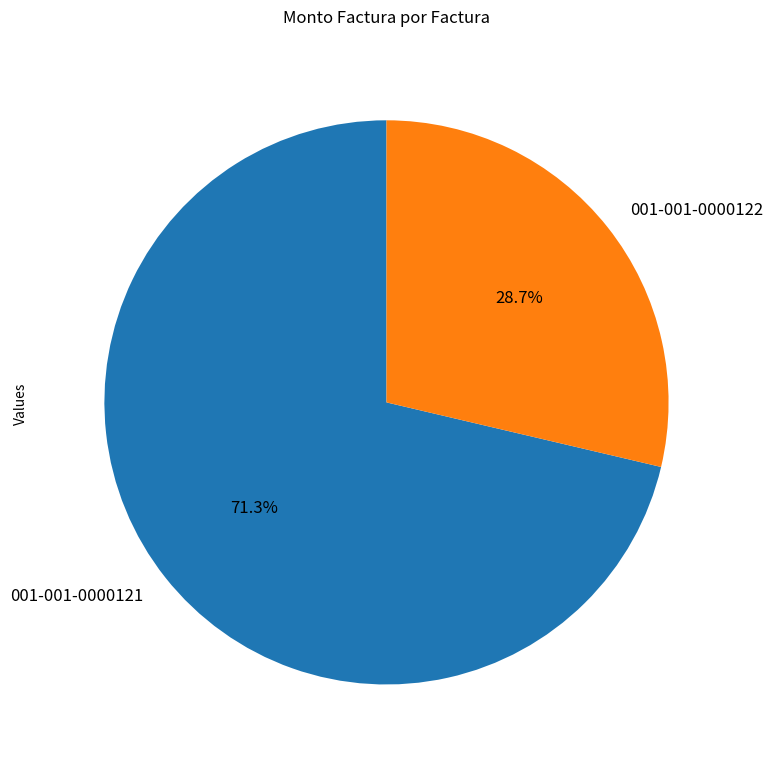

What is the ratio of the value at 001-001-0000121 to the value at 001-001-0000122?

2.5